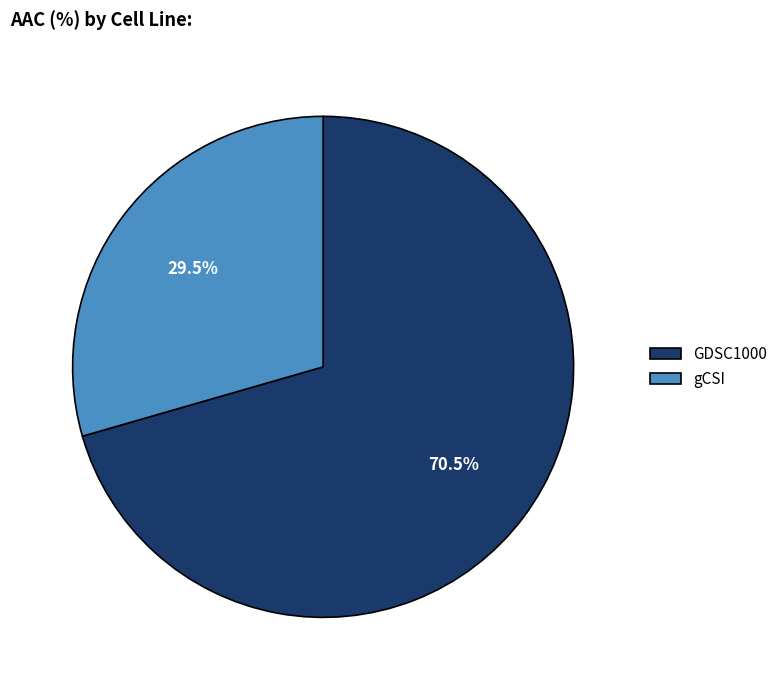

Count the number of slices in the pie.

2